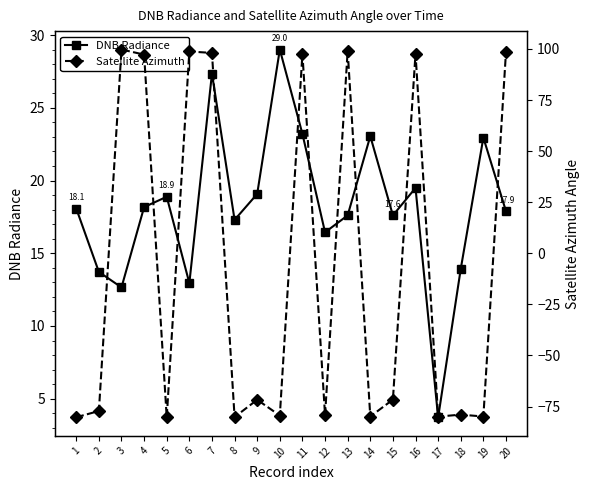

What are all the series names shown in the legend?

DNB Radiance, Satellite Azimuth